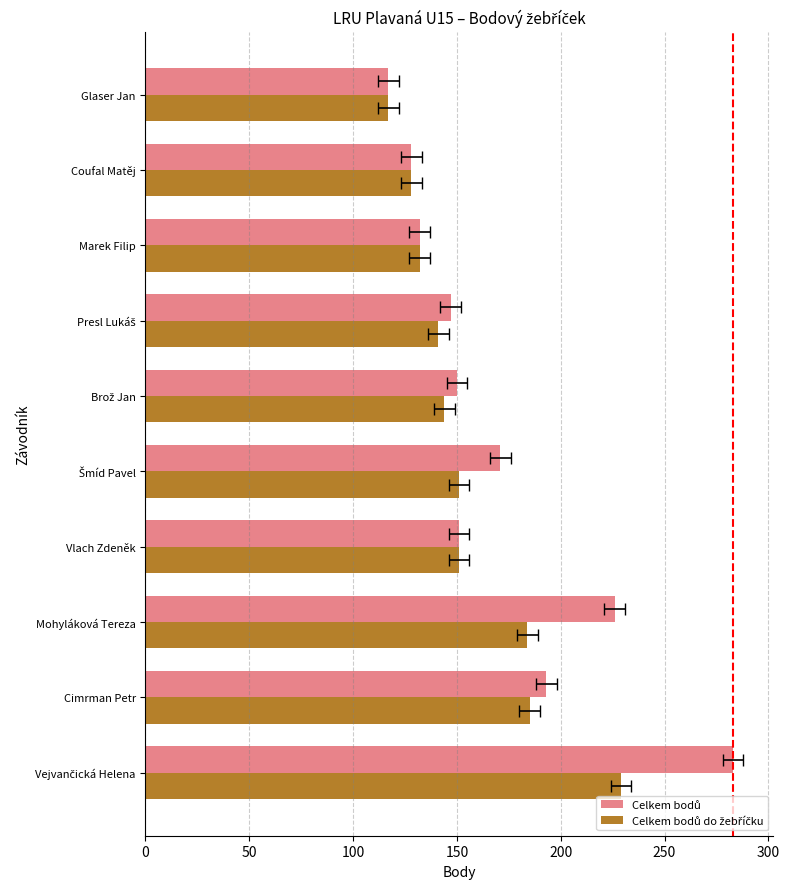

How many values in the Celkem bodů do žebříčku series are below 151?

5